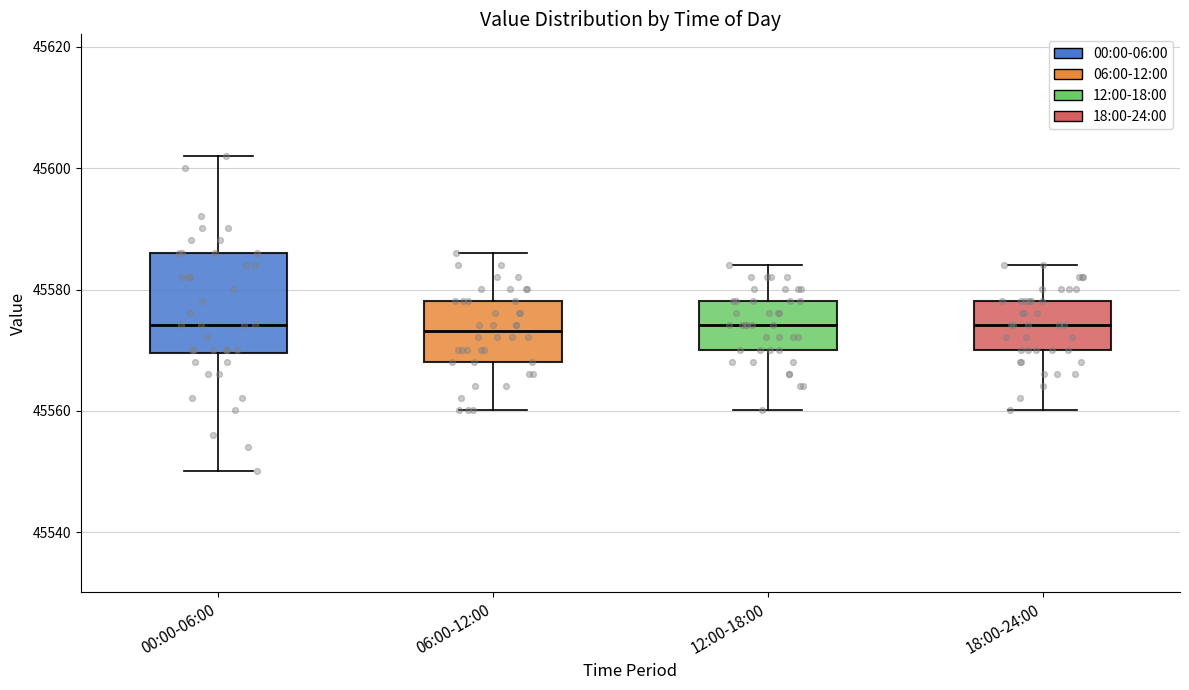

Where does the lower whisker of the box for 06:00-12:00 end on the y-axis? The values are not printed on the chart, so give them approximately, as read against the axis.

45560